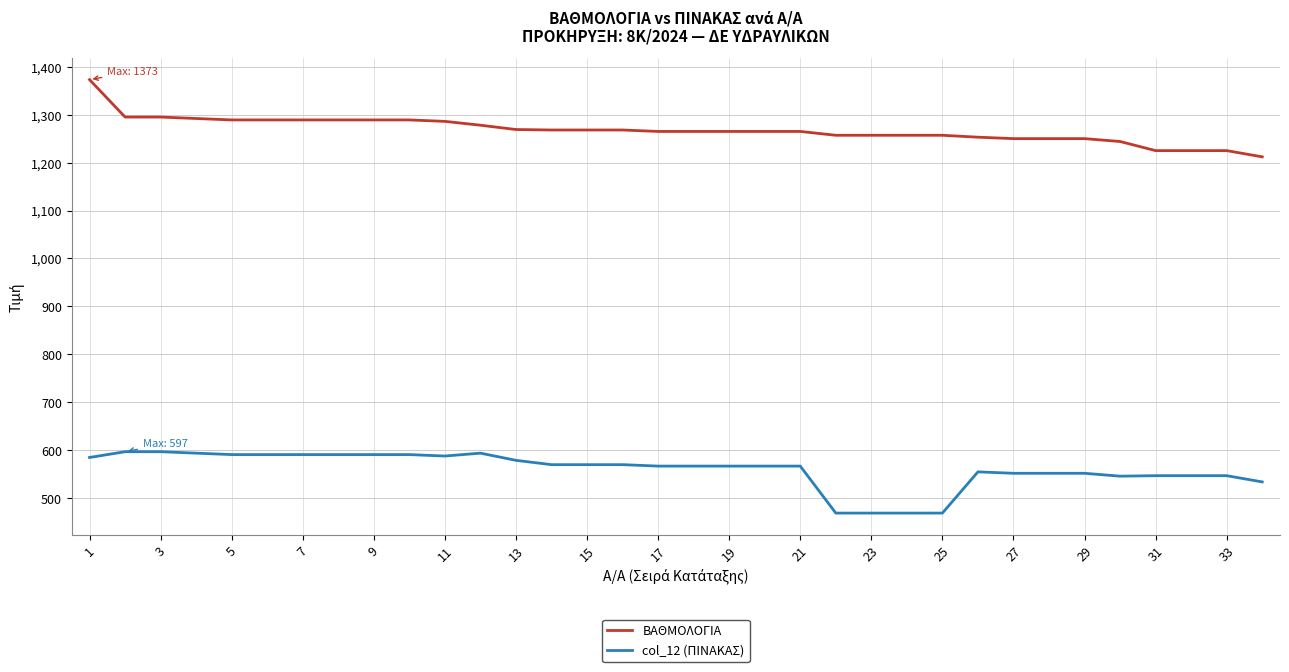

Which series has the largest total across all categories?

ΒΑΘΜΟΛΟΓΙΑ